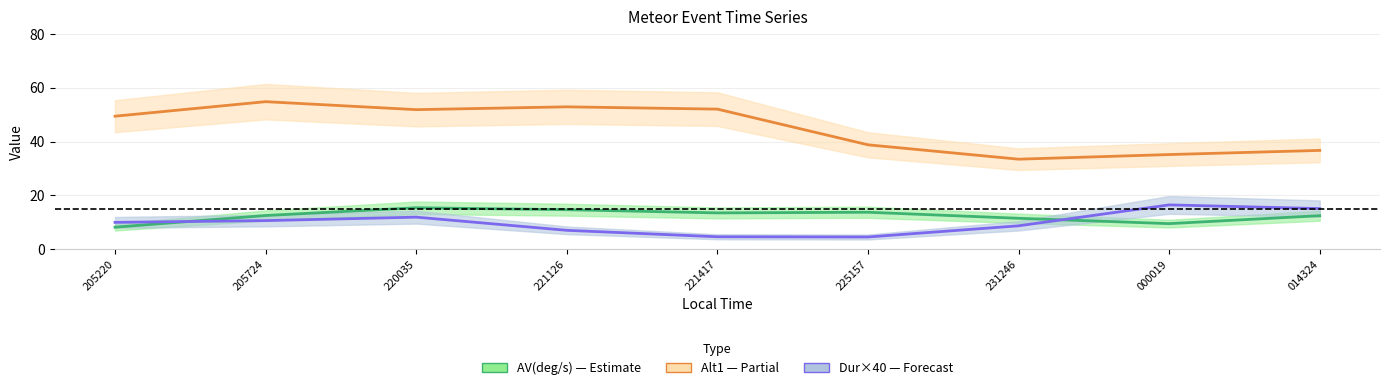

List the labels in order of AV(deg/s) value, smallest first.

205220, 000019, 231246, 014324, 205724, 221417, 225157, 221126, 220035